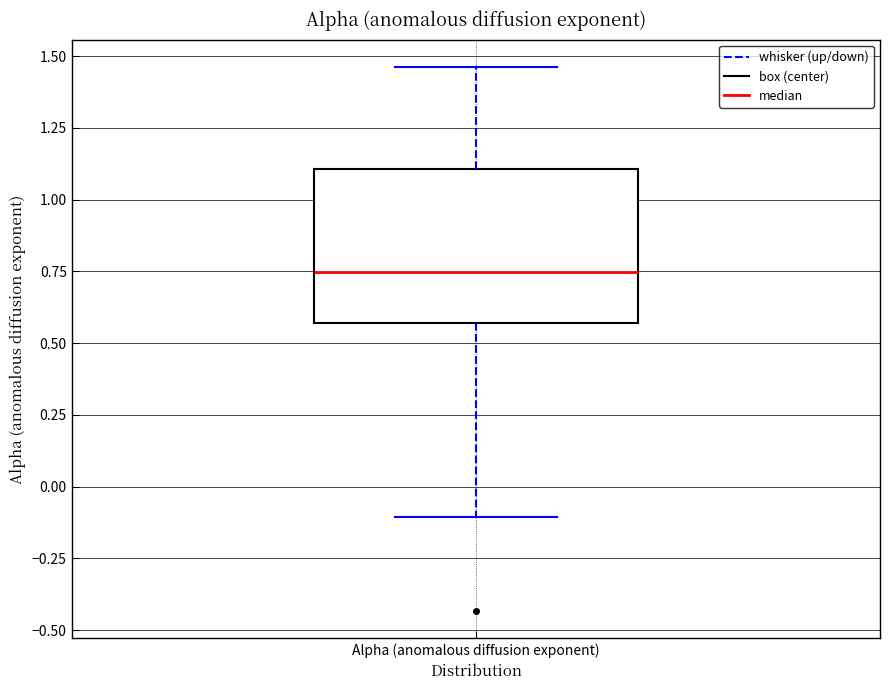

Transcribe this box plot: give where the median line is, the range the box spans, and where the two whiskers end, as read against the y-axis. The values are not printed on the chart, so give them approximately, as read against the axis.

median 0.75, box 0.55 to 1.10, whiskers -0.10 to 1.45